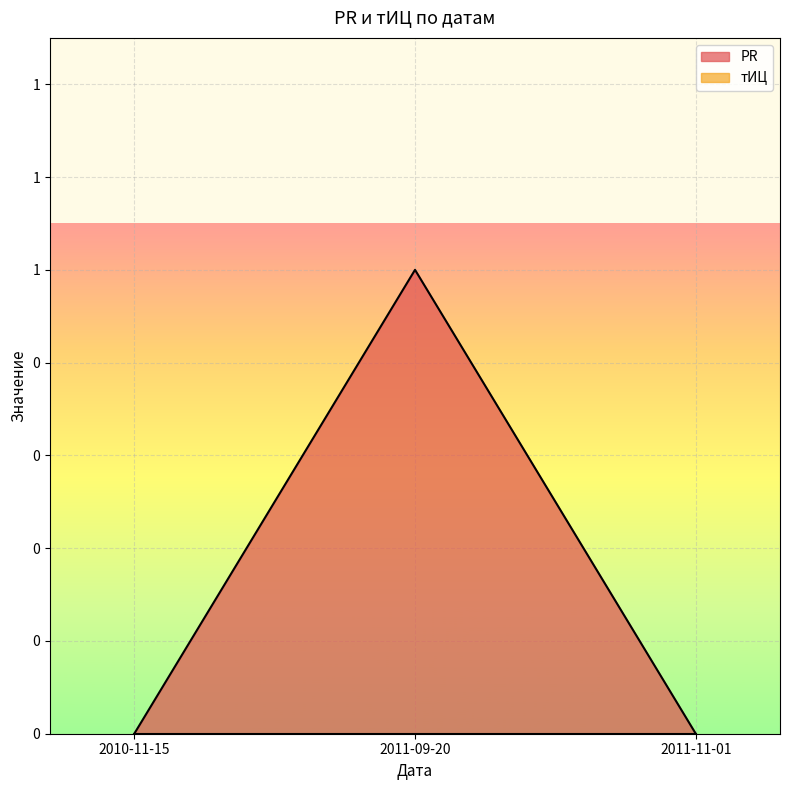

What is the label of the 3rd point from the right?

2010-11-15